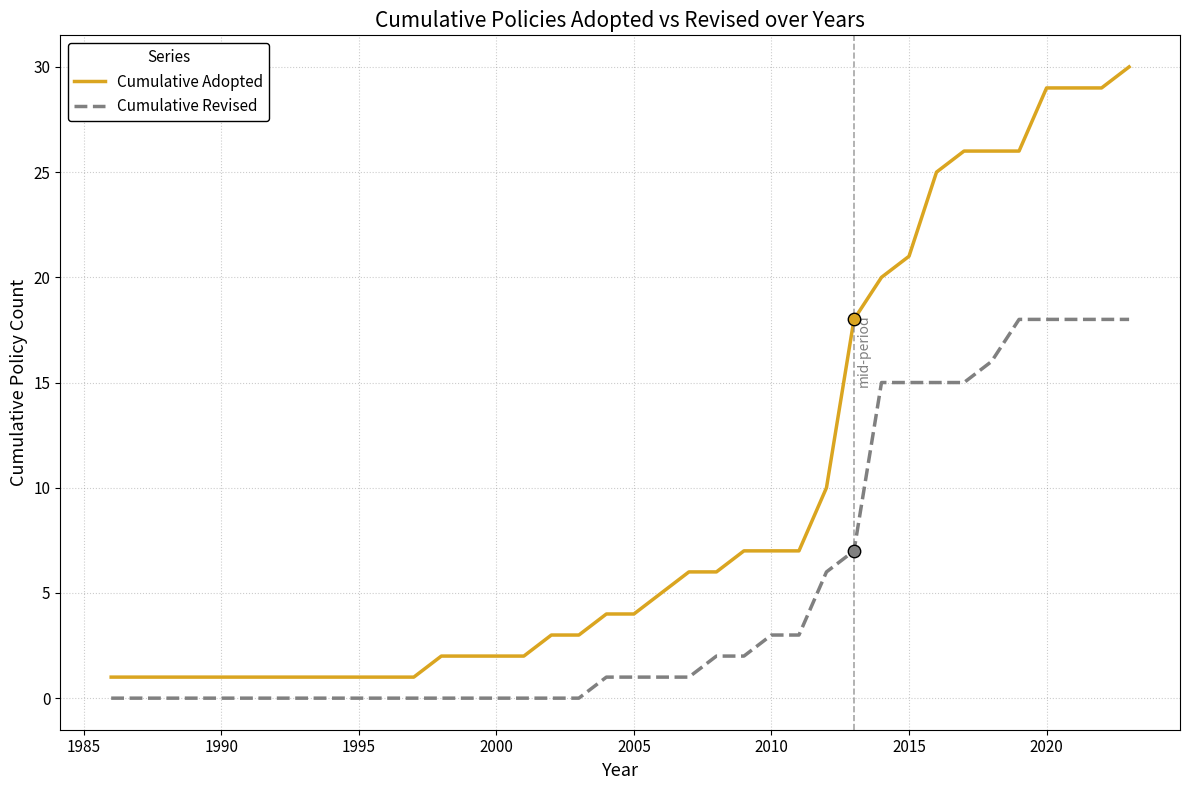

Which series has the largest total across all categories?

Cumulative Adopted